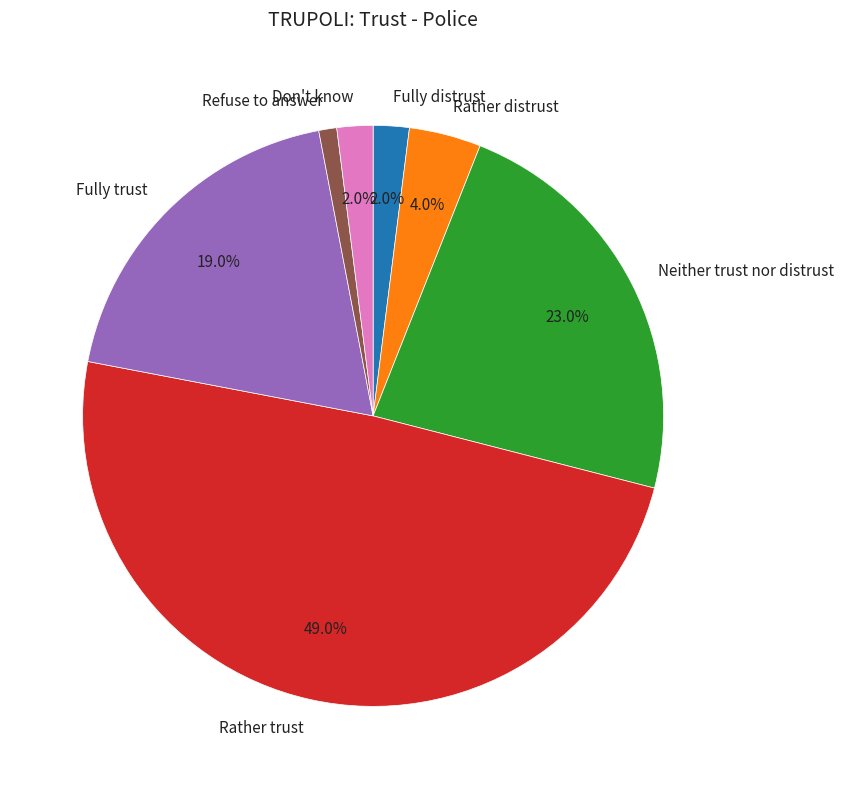

What is the total percentage of Fully trust and Rather trust?

68.0%